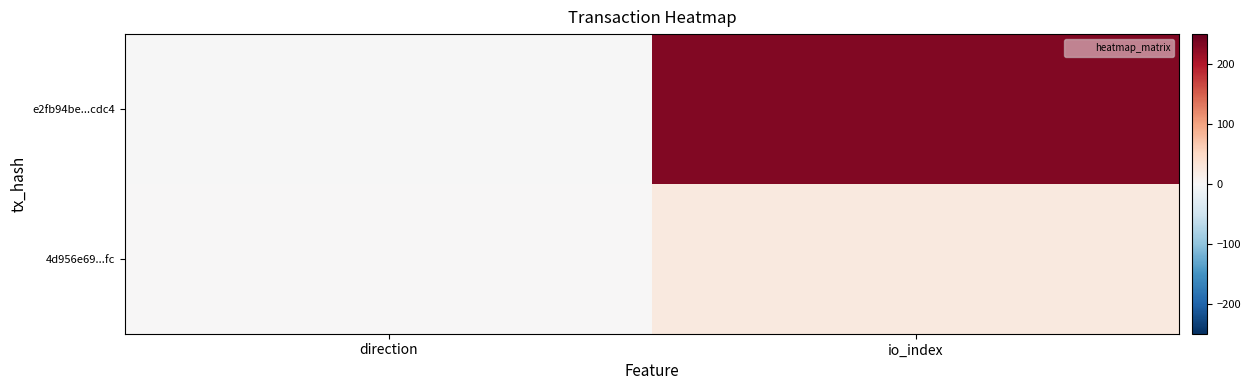

What is the minimum value shown in the chart?

-1